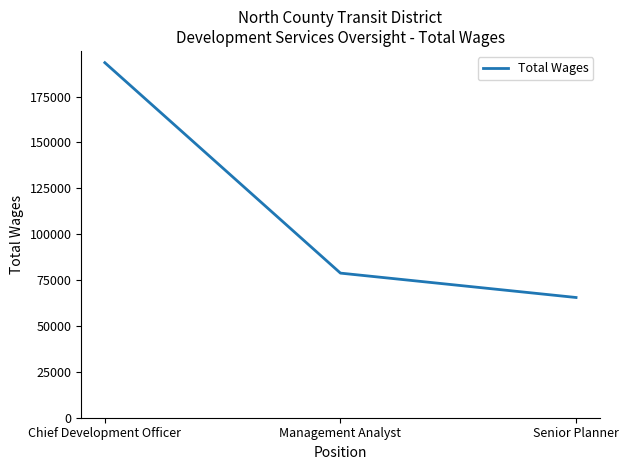

What is the change in value from Chief Development Officer to Senior Planner?

-127935